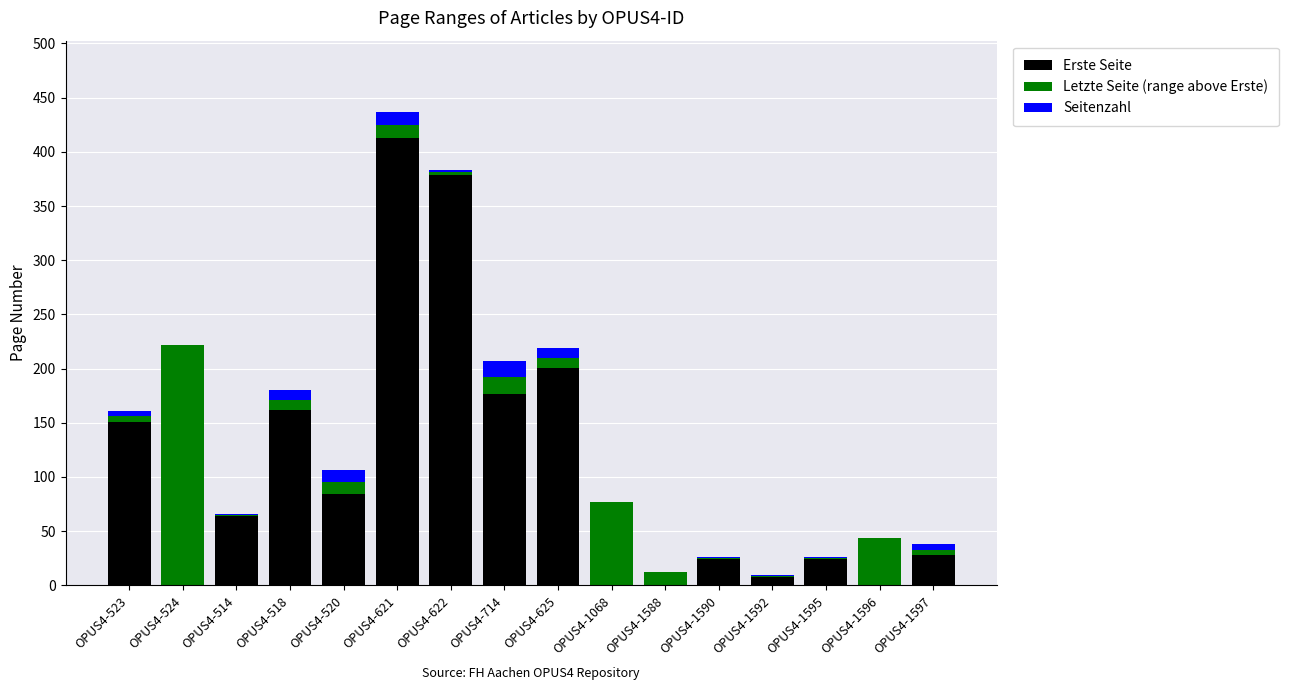

What is the difference between the second highest and minimum values in the Seitenzahl series?

12